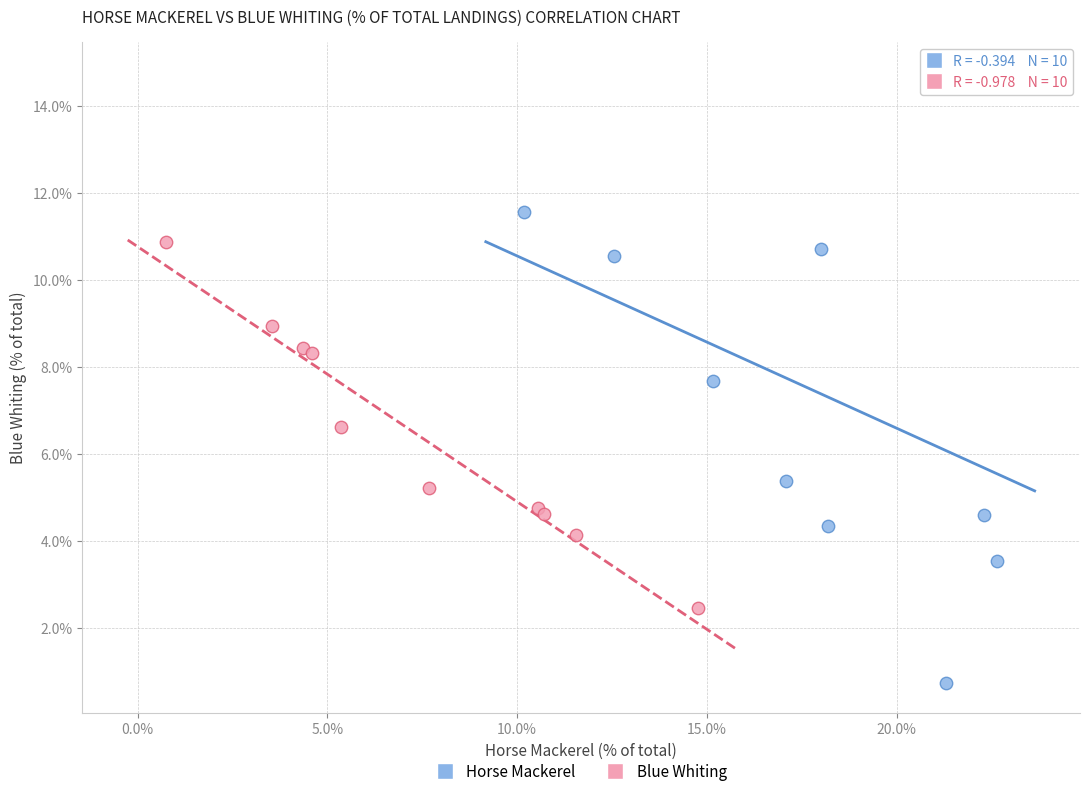

Which series reaches the minimum Y coordinate?

Horse Mackerel